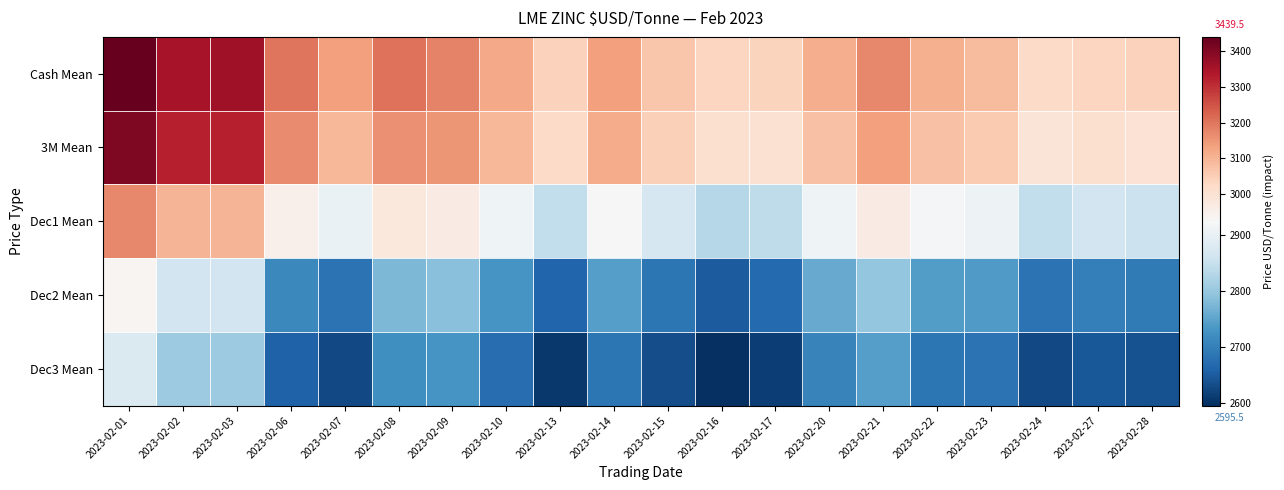

What is the smallest value displayed?

2595.5